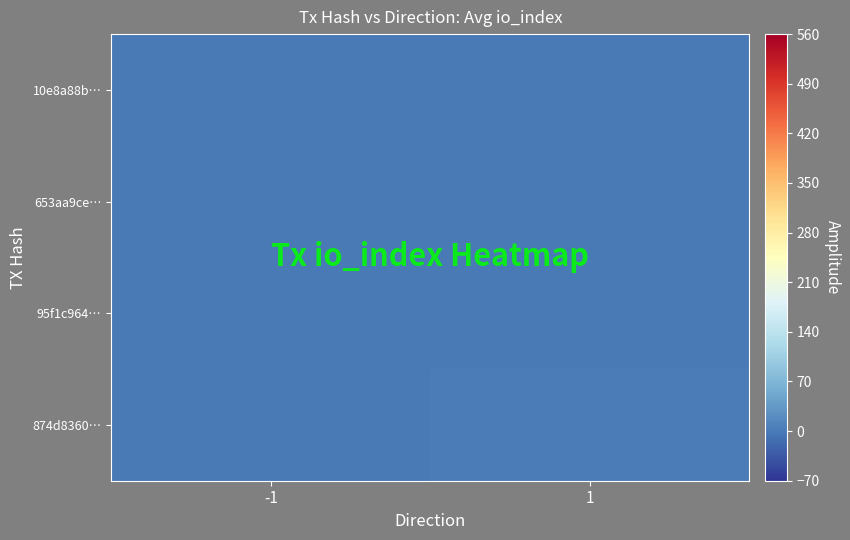

At which category is the sum across all series the highest?

1